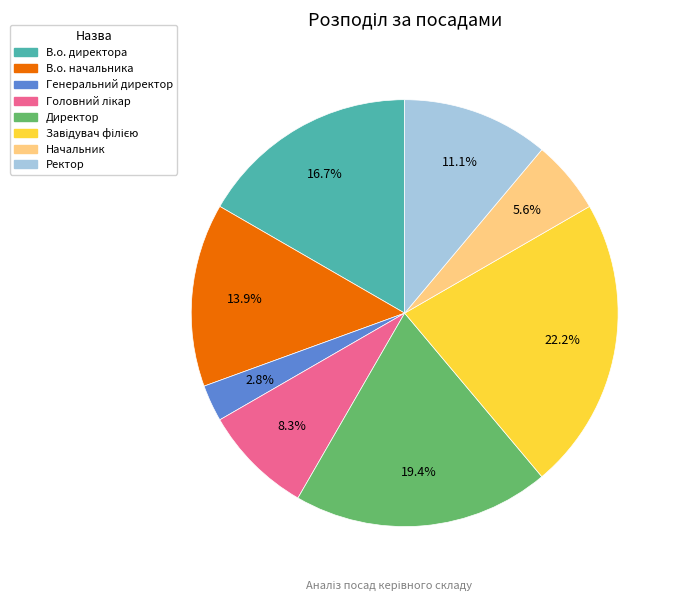

What is the ratio of the value at В.о. директора to the value at Генеральний директор?

6.0